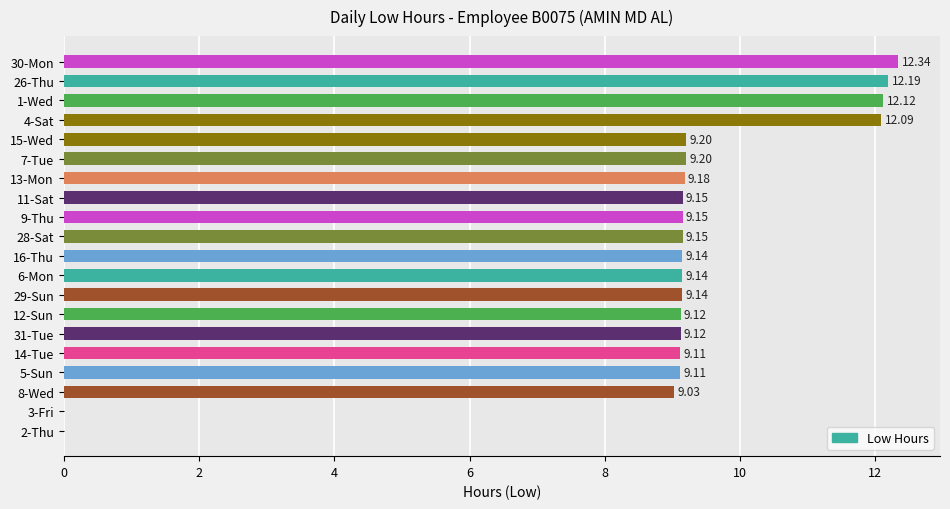

What is the change in value from 6-Mon to 15-Wed?

+0.1